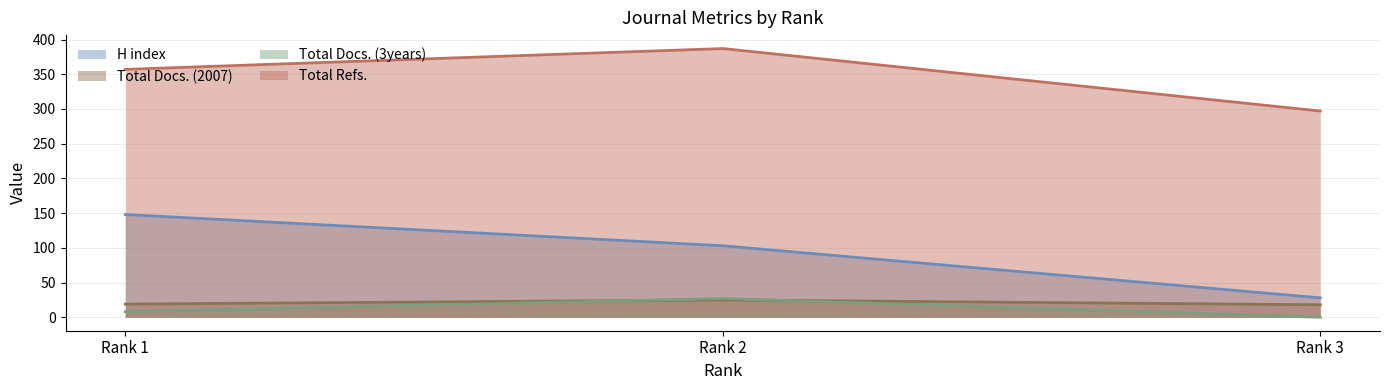

How many lines are shown in the chart?

4